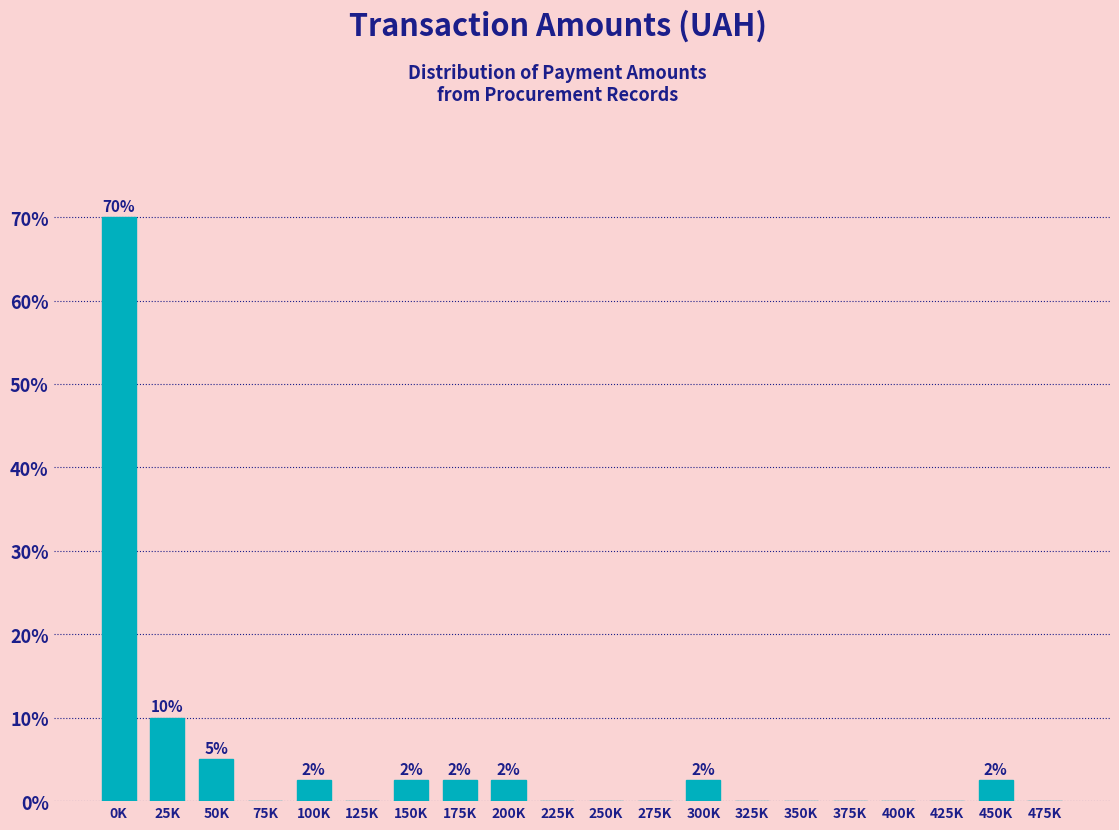

The chart shows a value of 0.0 at 250K. True or false?

True